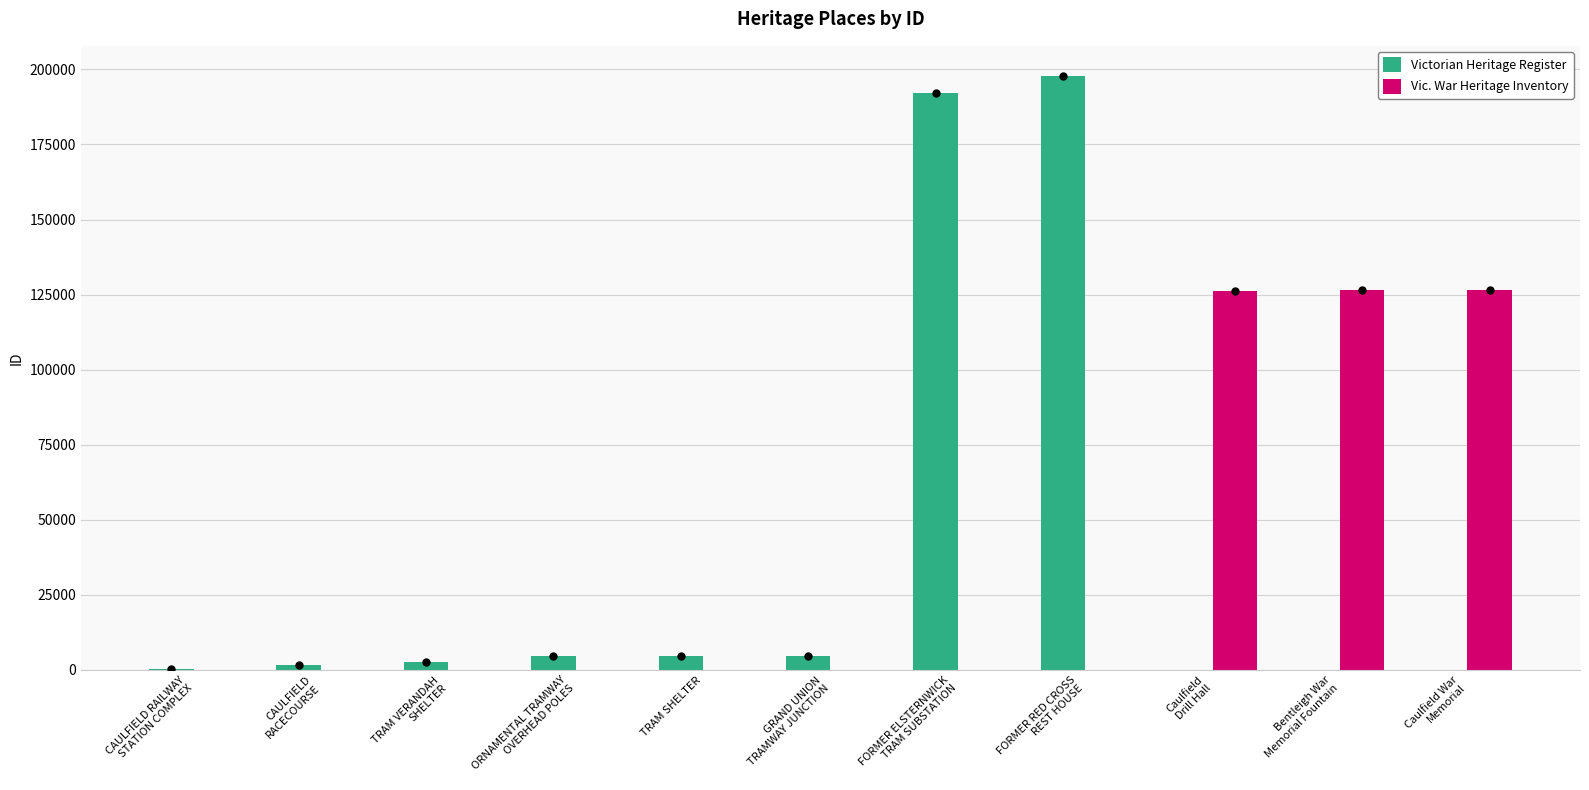

Is it true that Victorian Heritage Register equals 343408 at FORMER RED CROSS
REST HOUSE?

False